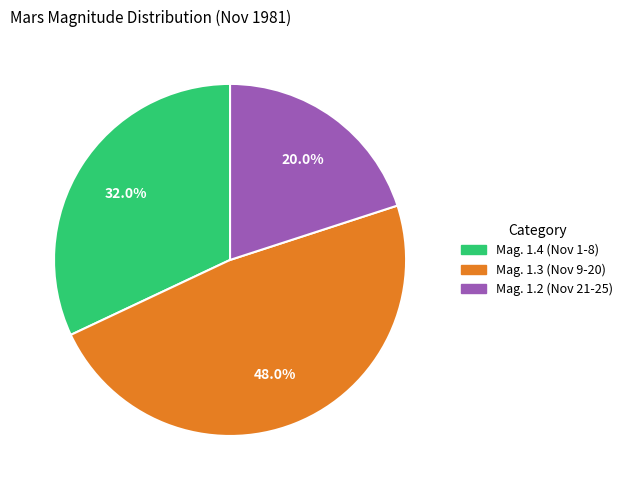

To the nearest percent, what is the difference between the largest and smallest slice percentages?

28%